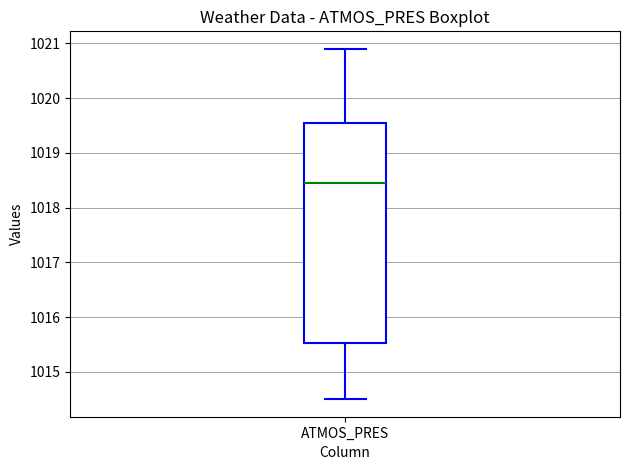

Where is the upper edge of the box for ATMOS_PRES on the y-axis? The values are not printed on the chart, so give them approximately, as read against the axis.

1019.6